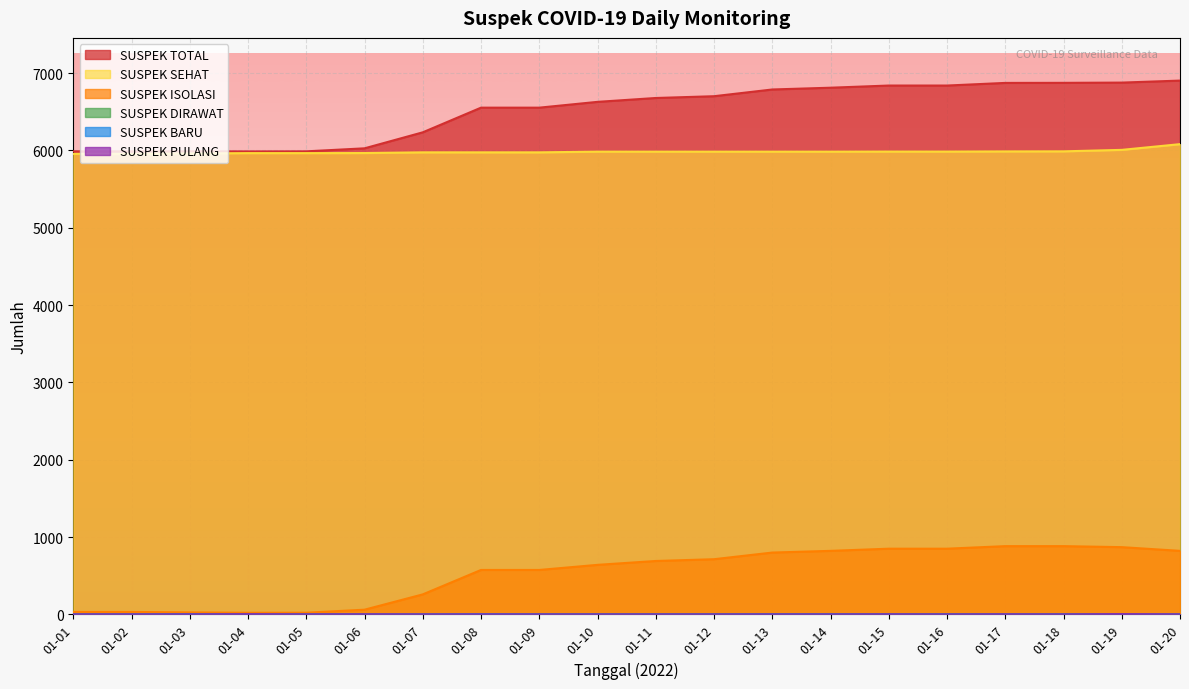

How many values in the SUSPEK DIRAWAT series are below 10?

6